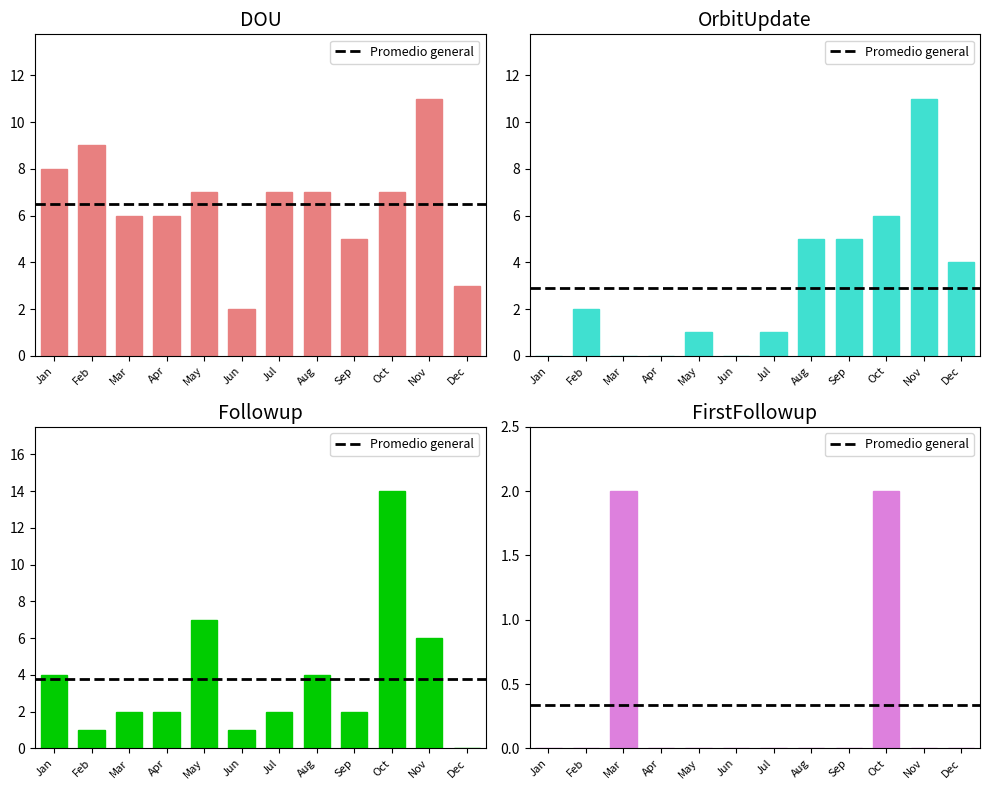

Which series has the widest spread of values?

Followup